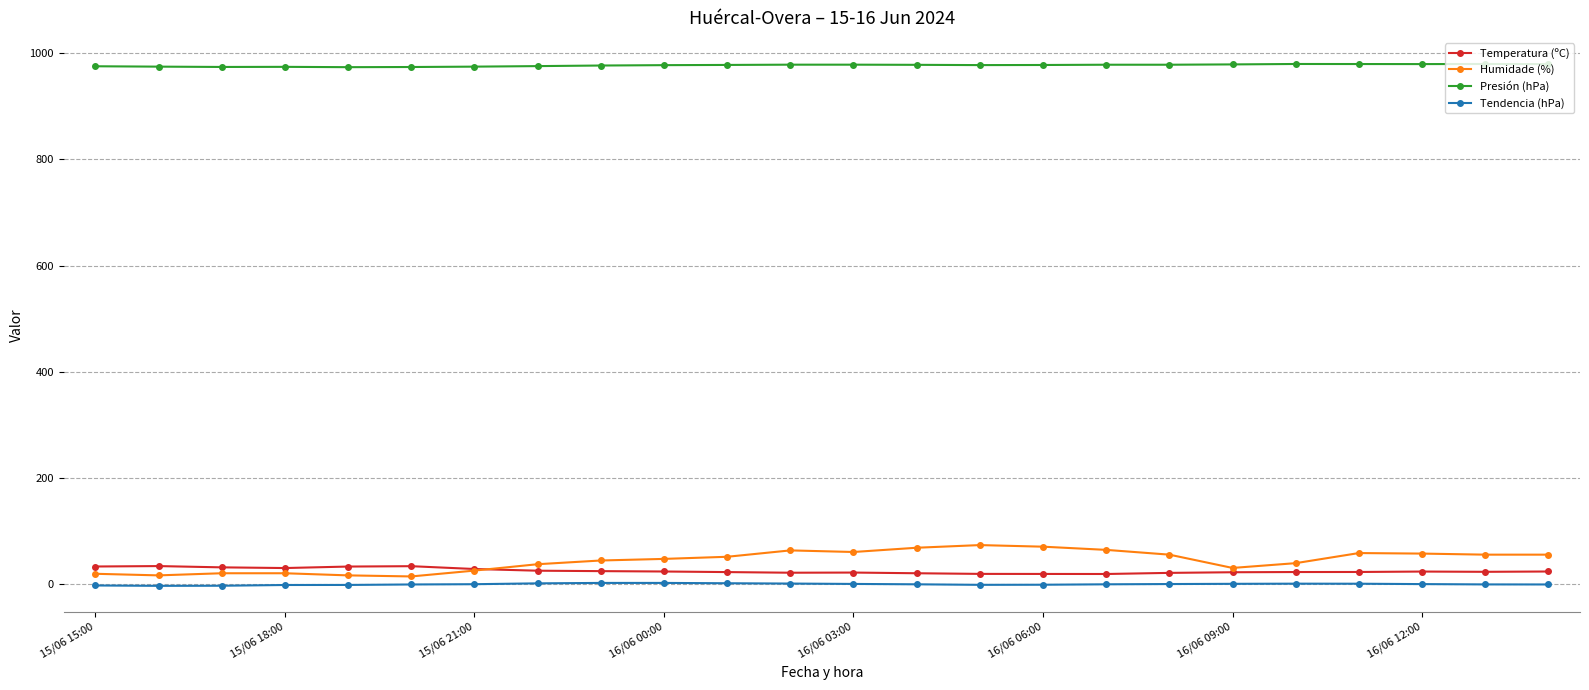

True or false: Humidade (%) has more than 2 points higher than both neighbors.

True